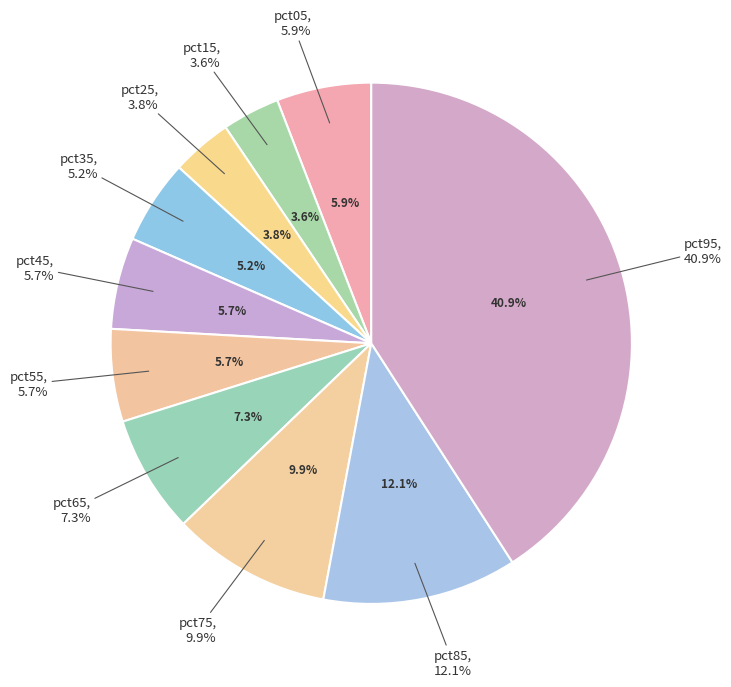

Combined, do pct65 and pct05 account for over 50%?

No